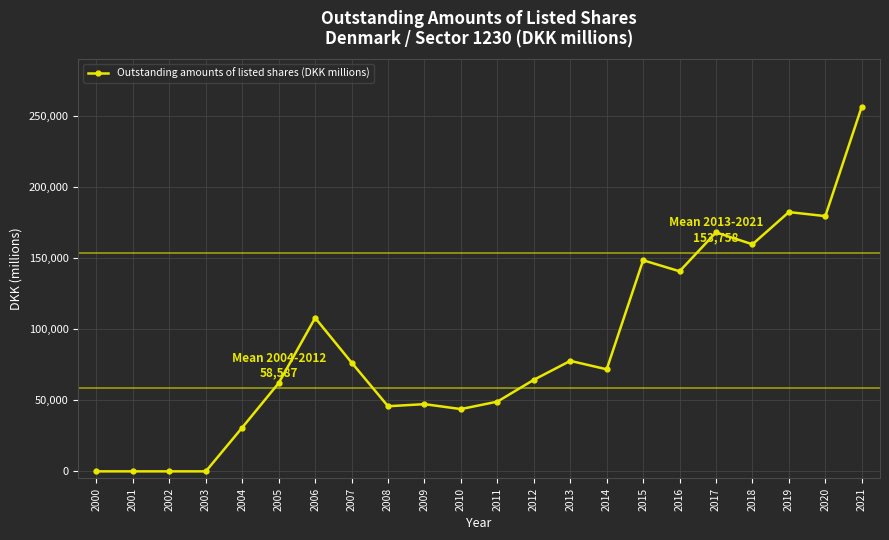

Reading right to left, what are all the values shown in this chart?

256365	179386	182224	159569	167944	140608	148348	71730	77649	64324	48999	43772	47233	45767	76454	107849	62072	30811	0	0	0	0